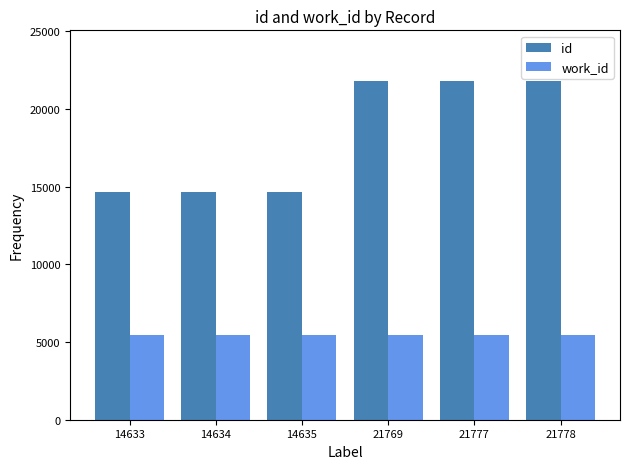

Rank the series by their average value, from highest to lowest.

id, work_id